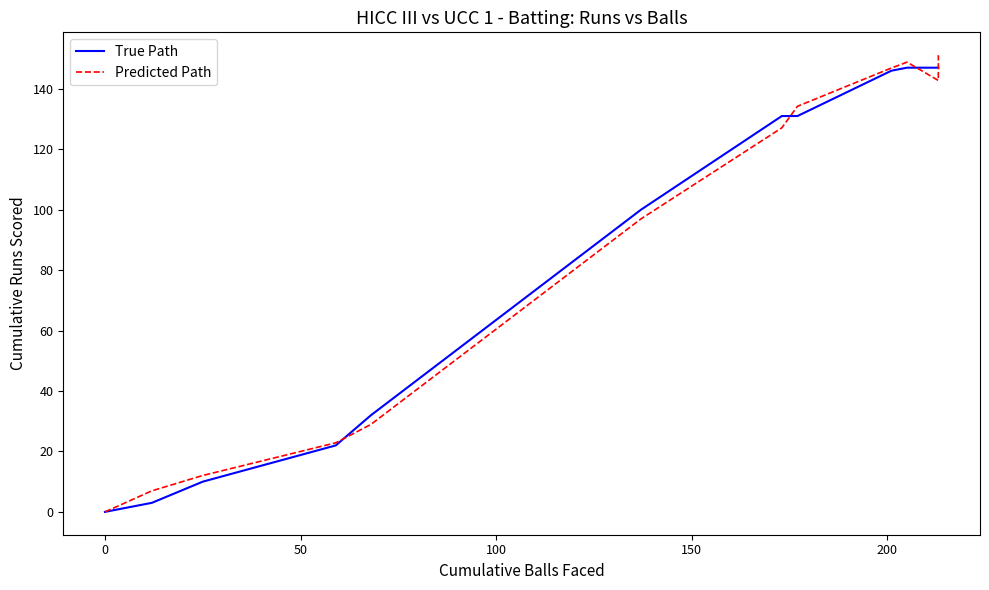

Does the chart display data point markers on the line(s)?

No